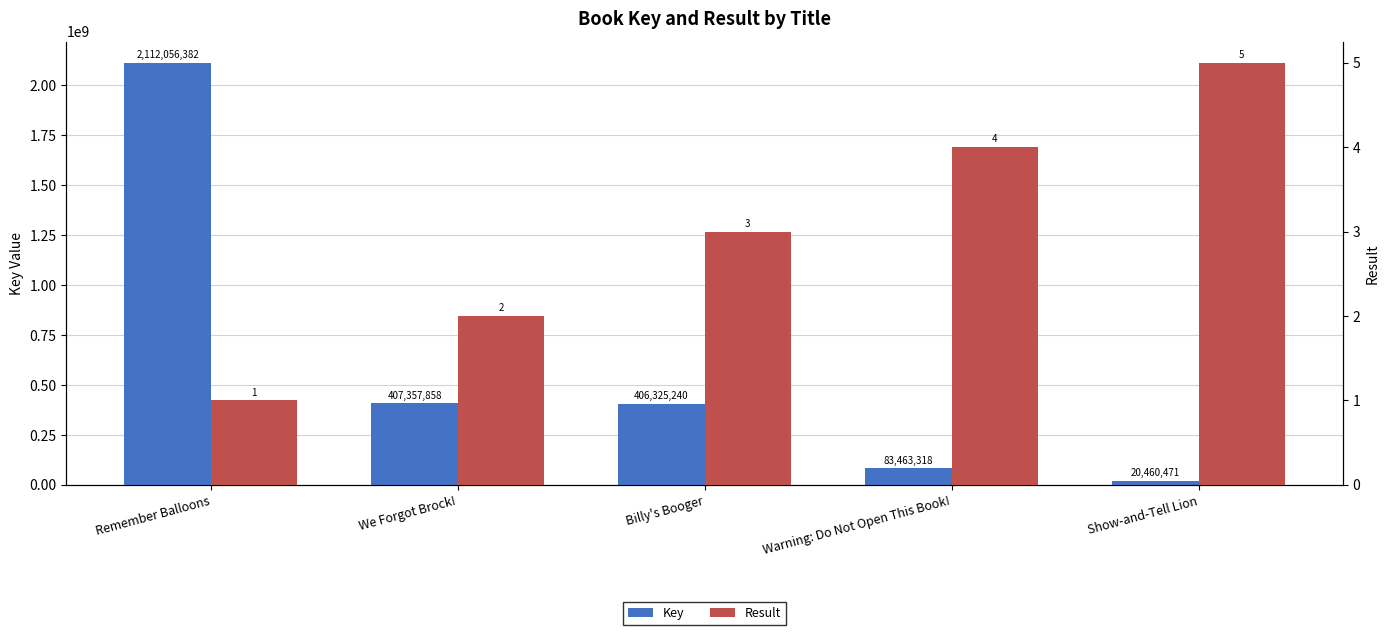

Does the chart contain stacked bars?

No